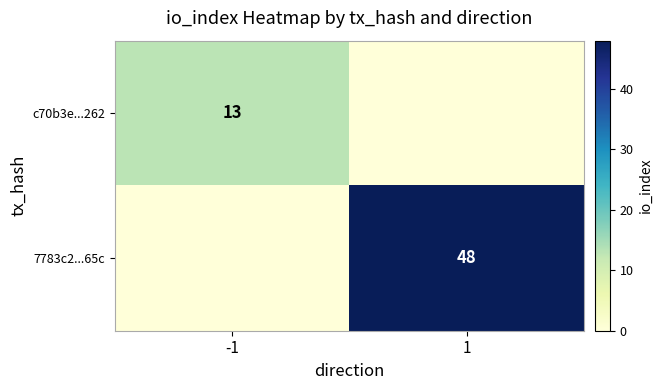

Is it true that c70b3e...262 equals 13 at -1?

True